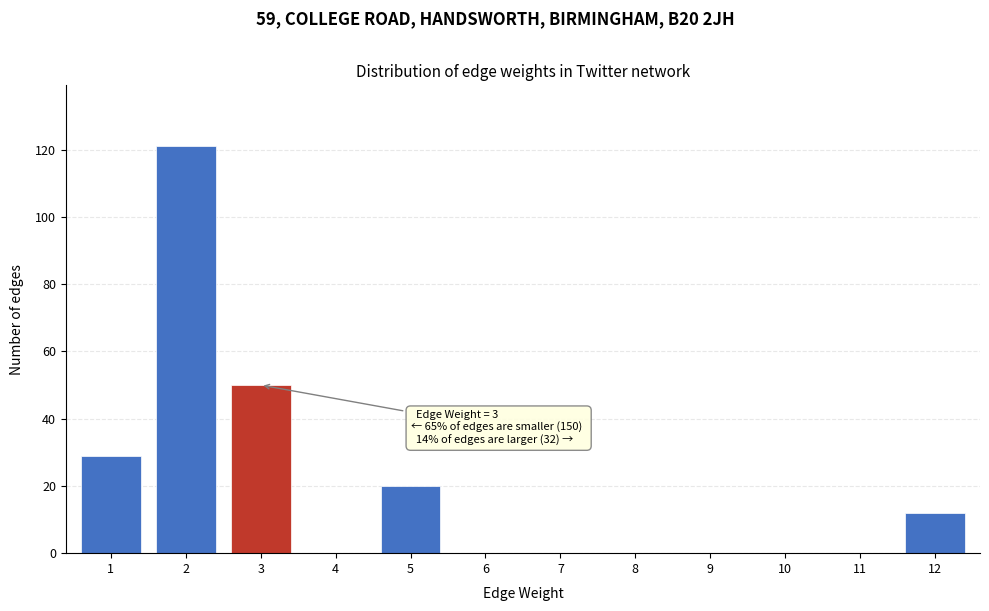

Reading left to right, transcribe all the data shown in this chart.

1=29	2=121	3=50	4=0	5=20	6=0	7=0	8=0	9=0	10=0	11=0	12=12